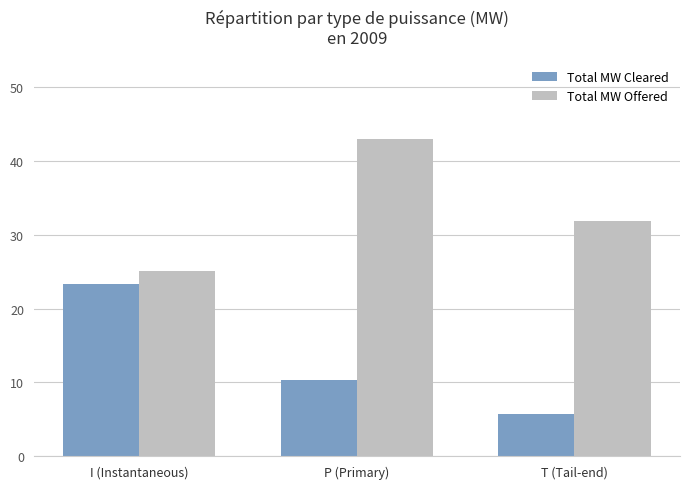

Read the Total MW Offered value at I (Instantaneous).

25.0